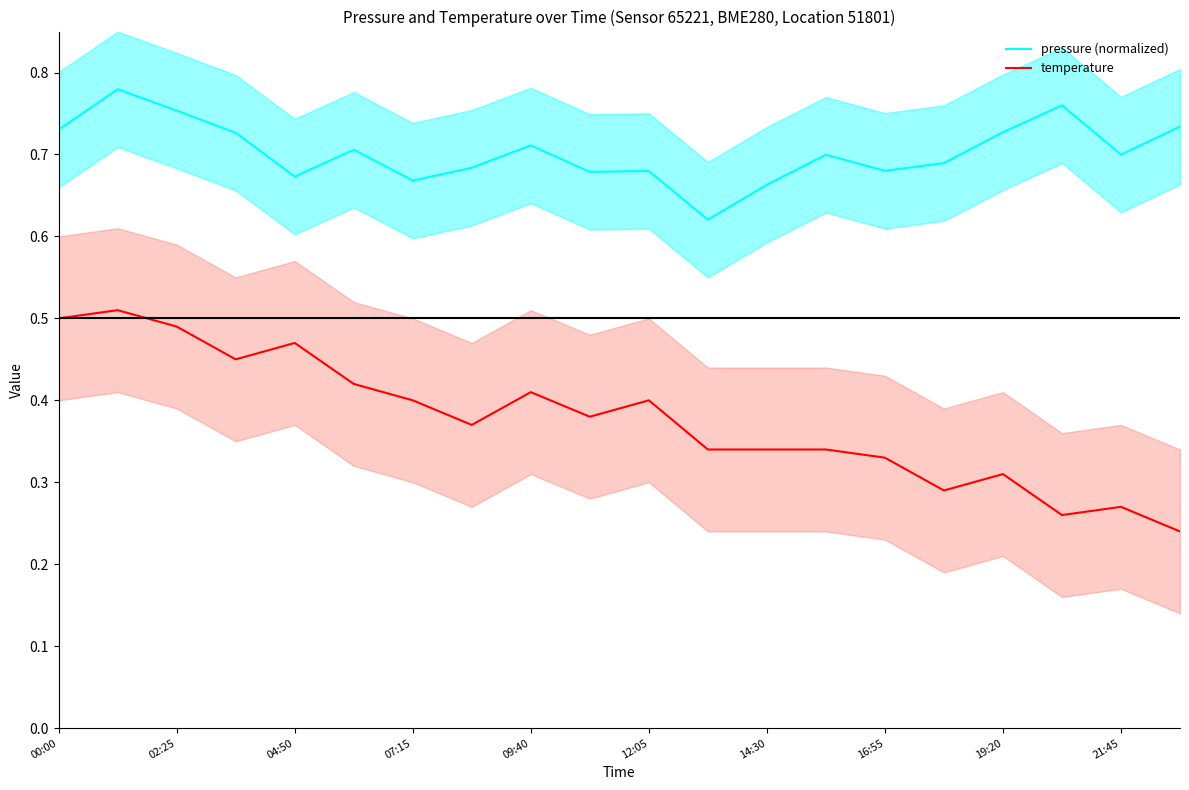

The pressure (normalized) series shows 0.4 at 12:05. True or false?

False